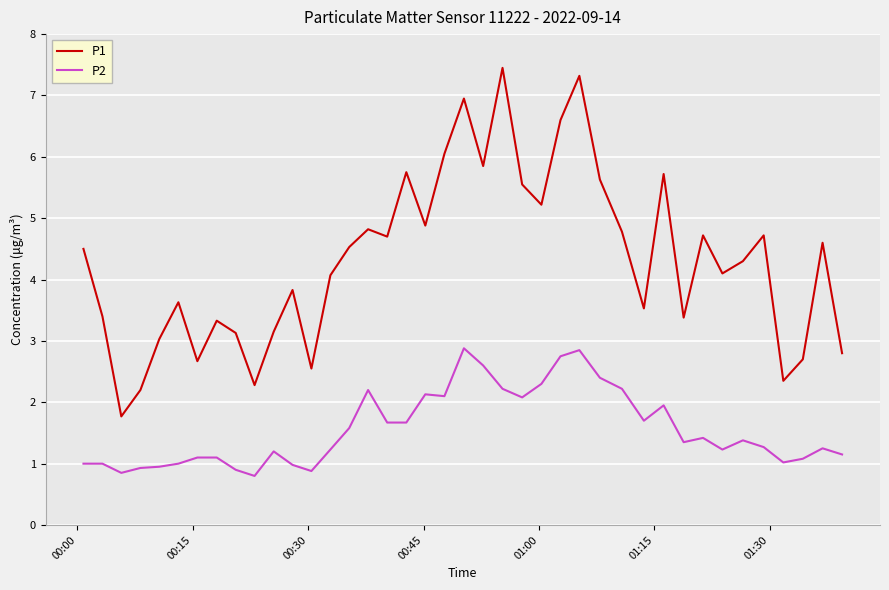

Which series has the largest range (max minus min)?

P1